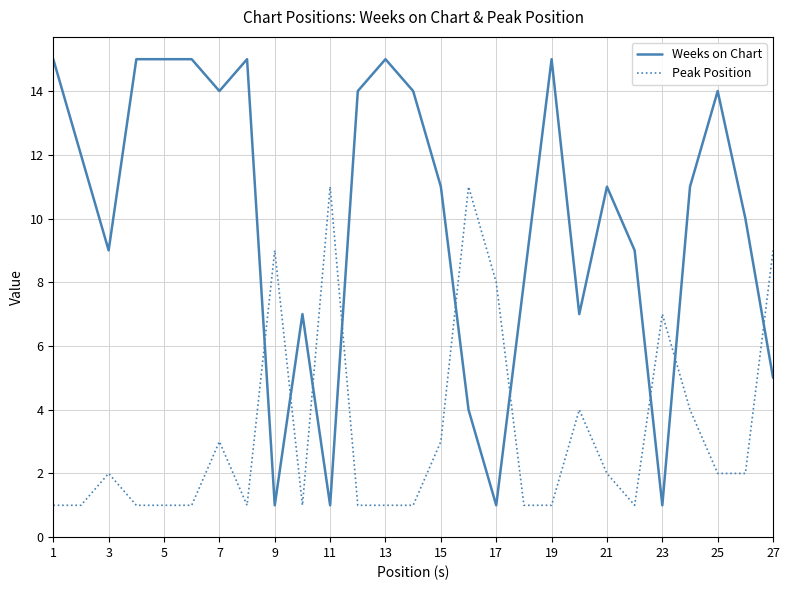

How many values in the Peak Position series are below 2?

13